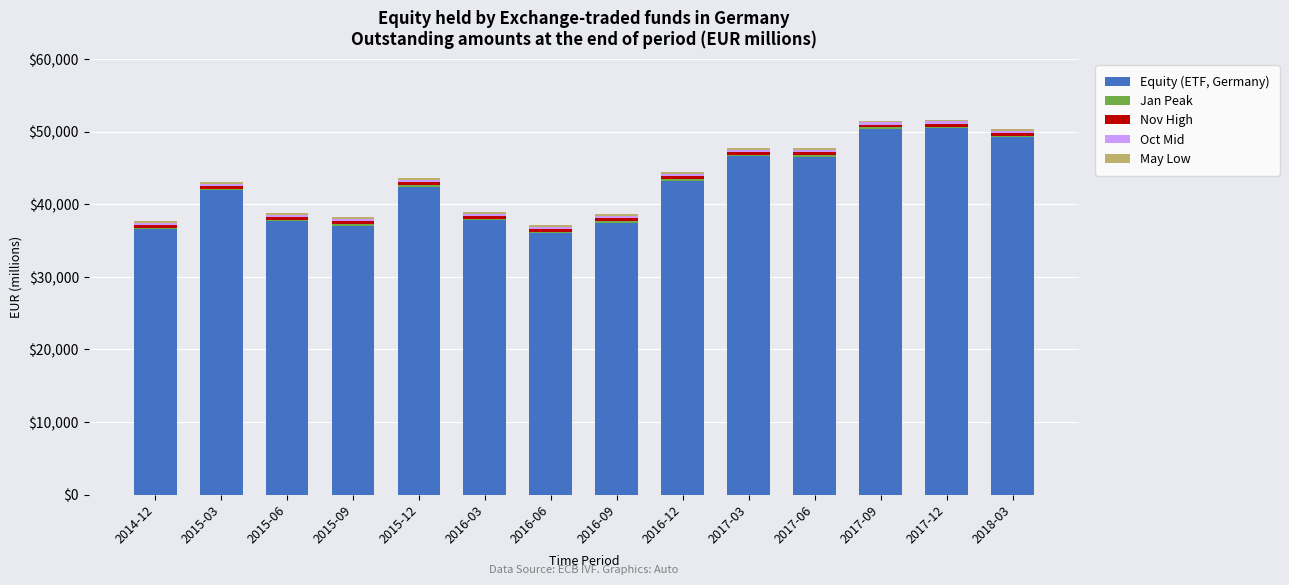

Does the chart contain stacked bars?

Yes